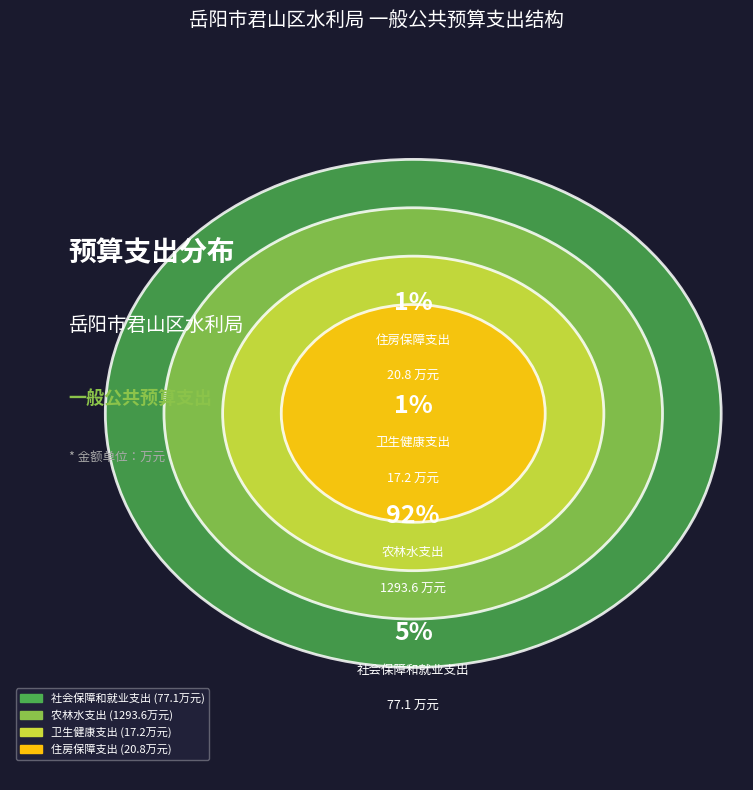

Between 住房保障支出 and 农林水支出, which is larger?

农林水支出